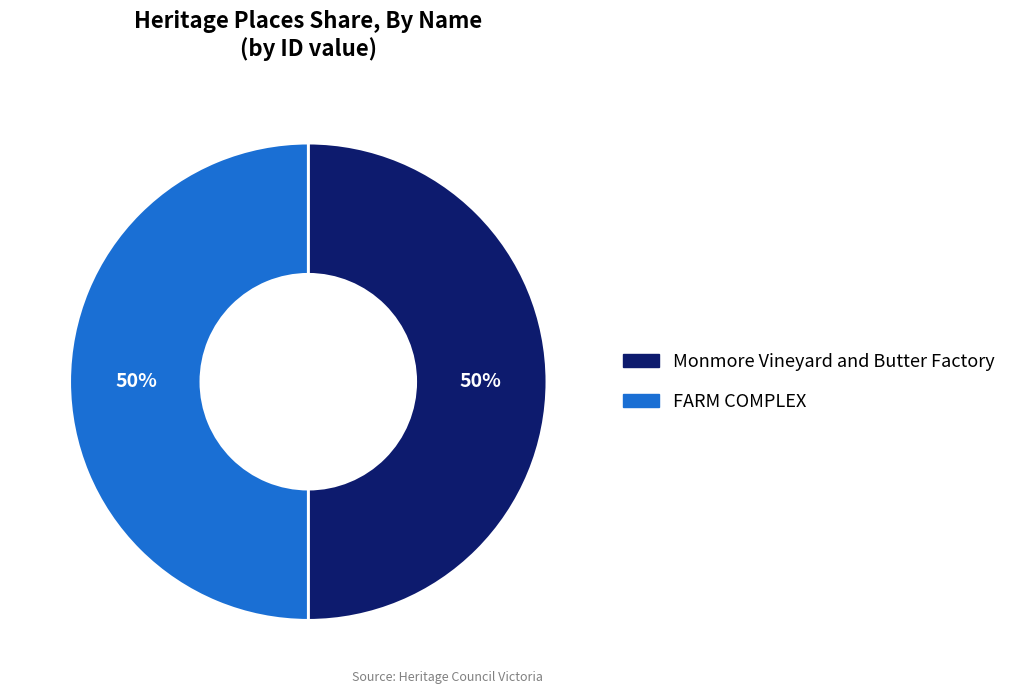

What is the ratio of the value at Monmore Vineyard and Butter Factory to the value at FARM COMPLEX?

1.0